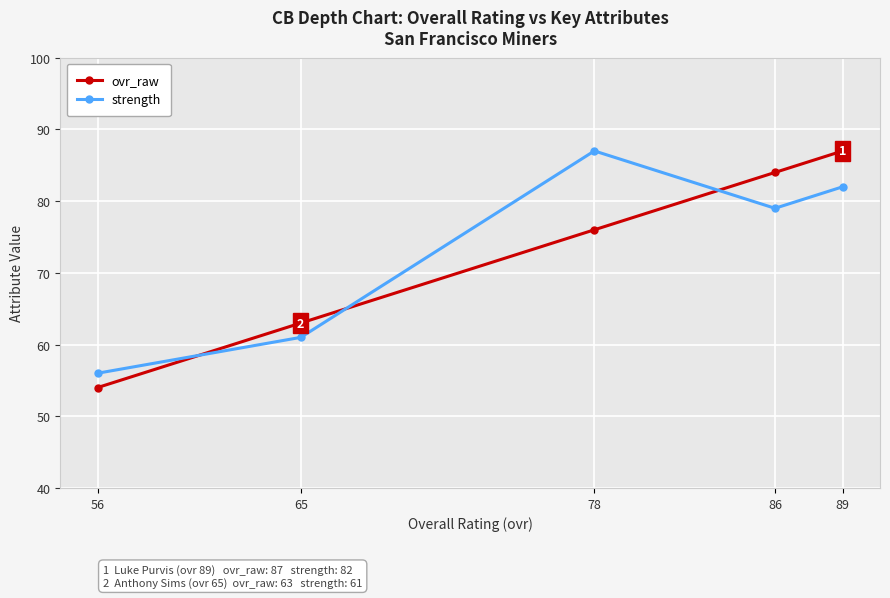

The value of strength at 78 is 22. True or false?

False